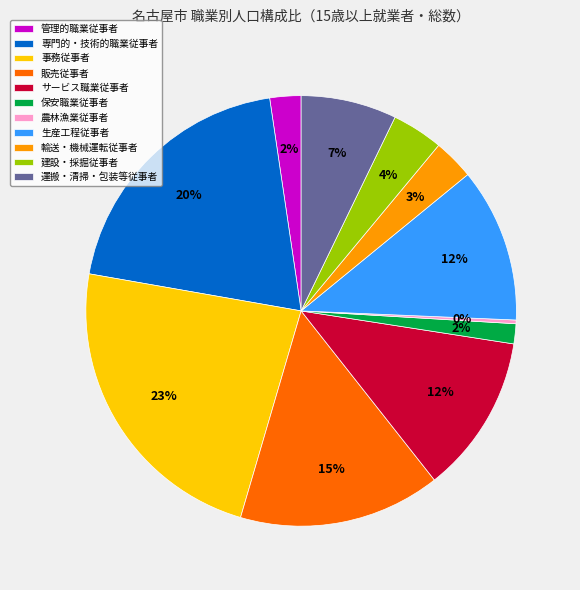

The 輸送・機械運転従事者 slice represents 3% of the pie. True or false?

True